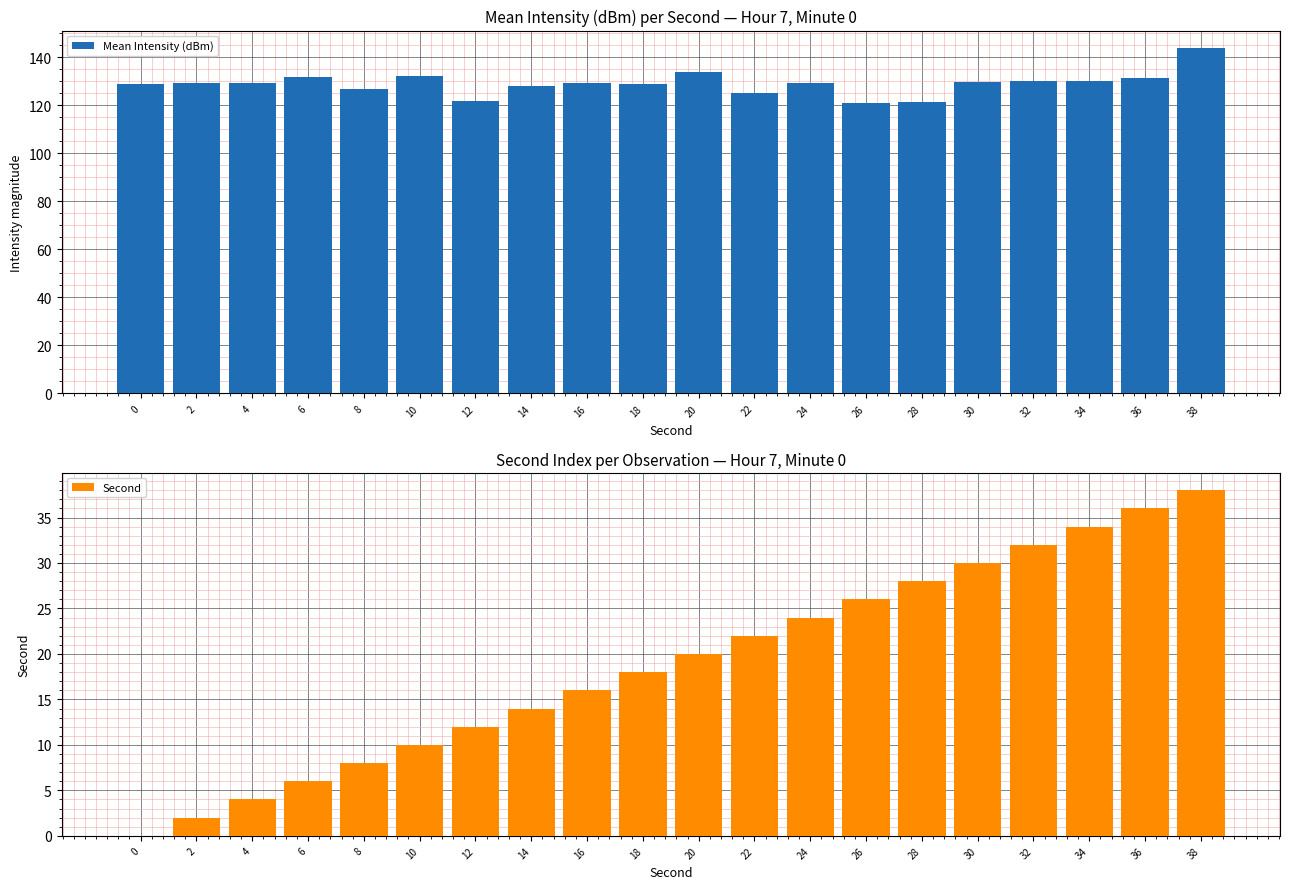

How many groups of bars are there?

20